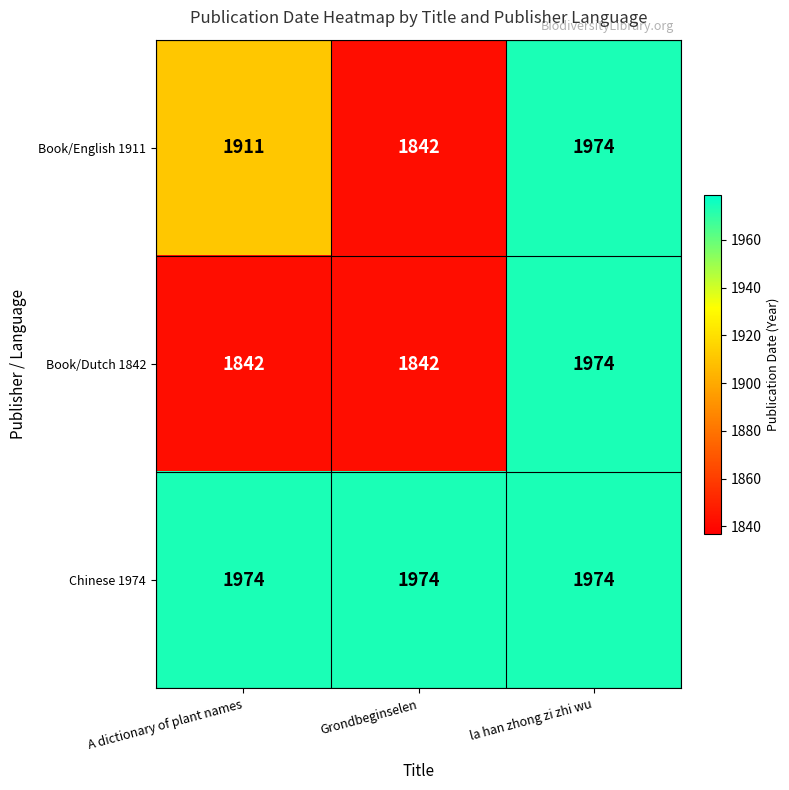

What is the sum of all Book/English 1911 values?

5727